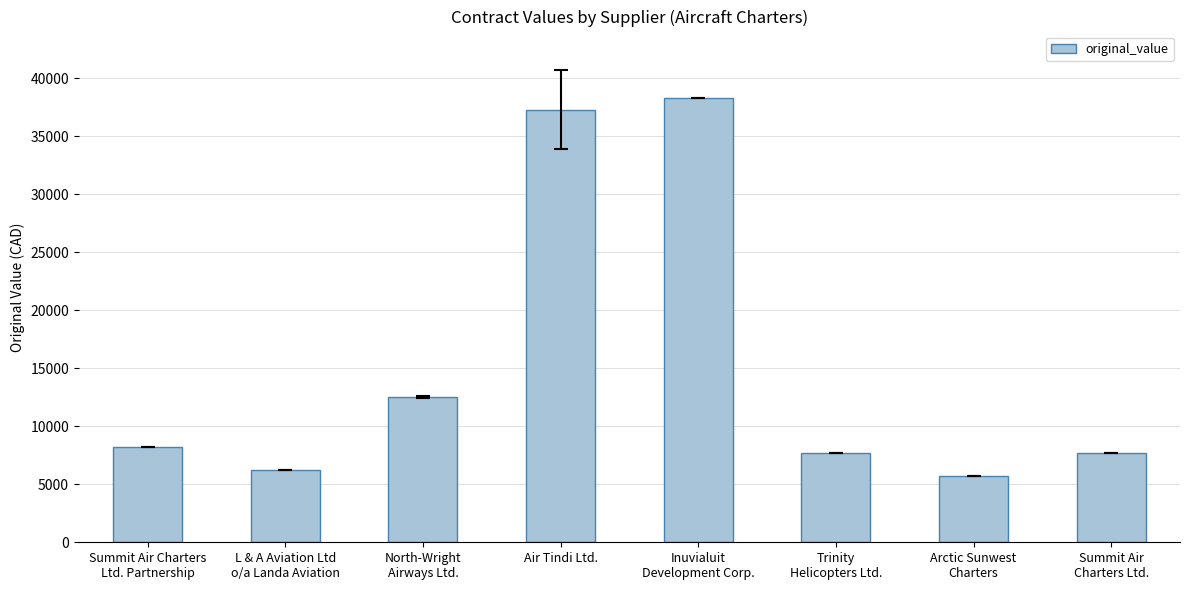

What is the difference between the maximum and second lowest values?

32016.0